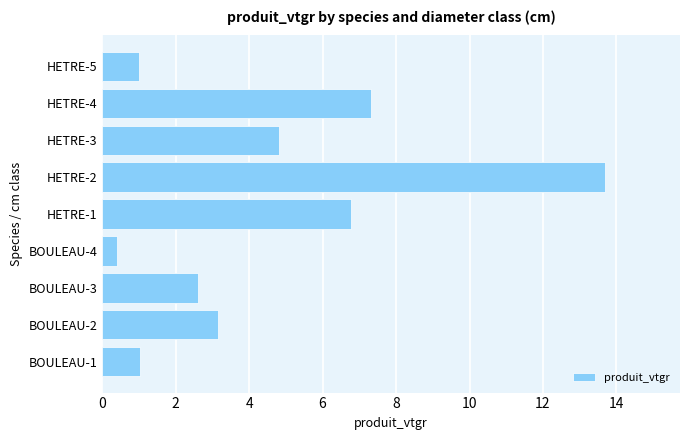

At which category does the chart reach its peak across all series?

HETRE-2